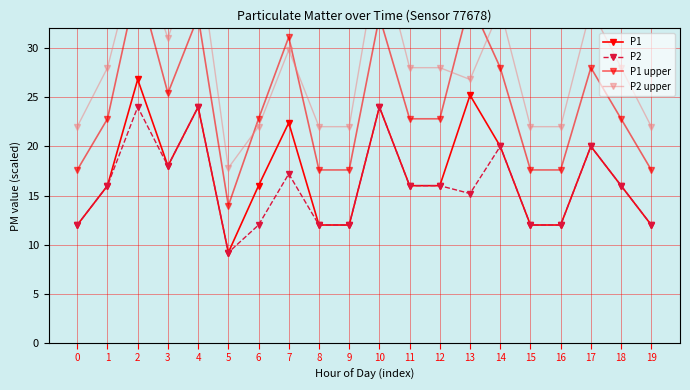

The P2 series shows 10.5 at 17. True or false?

False